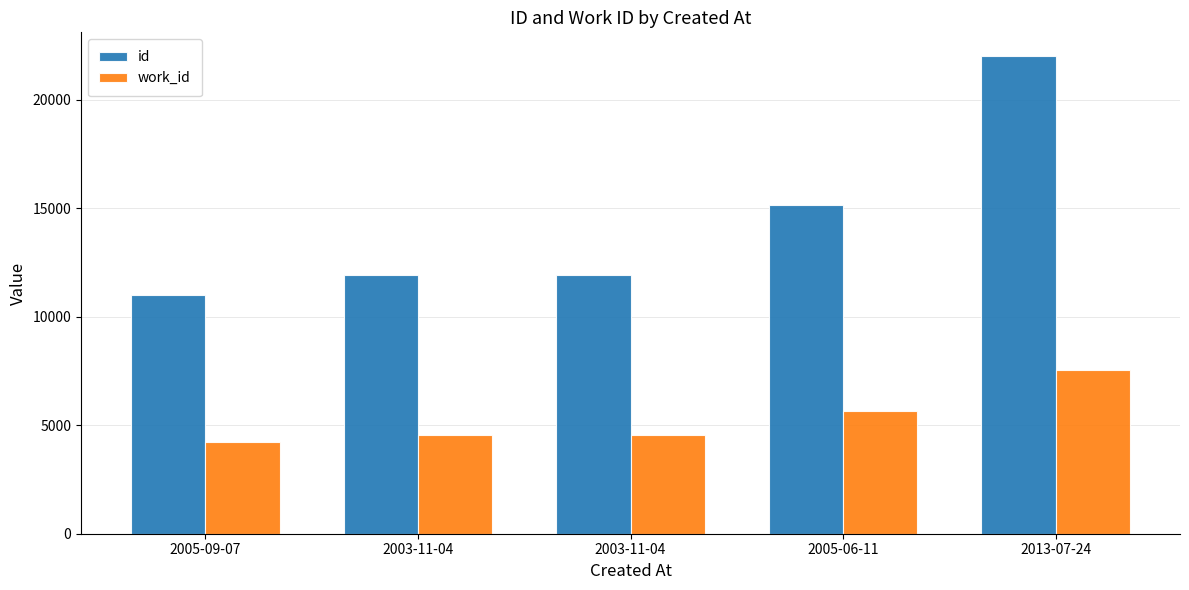

Which series has the largest total across all categories?

id